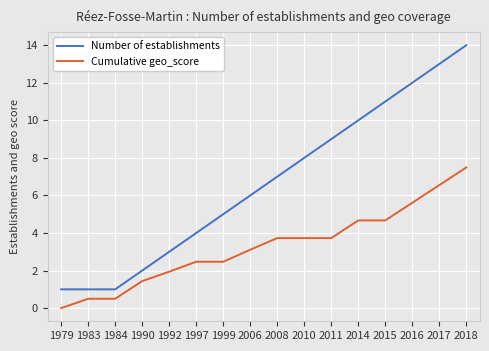

Is the value of Cumulative geo_score at 1997 greater than the value of Number of establishments at 2011?

No